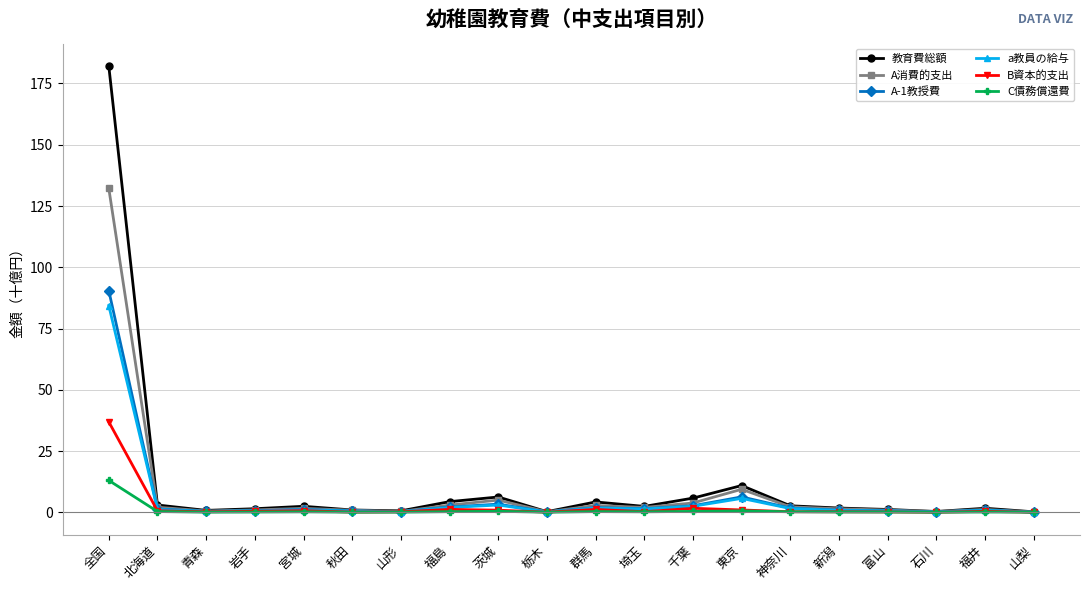

True or false: A-1教授費 has a value of 90.5 at 全国.

True